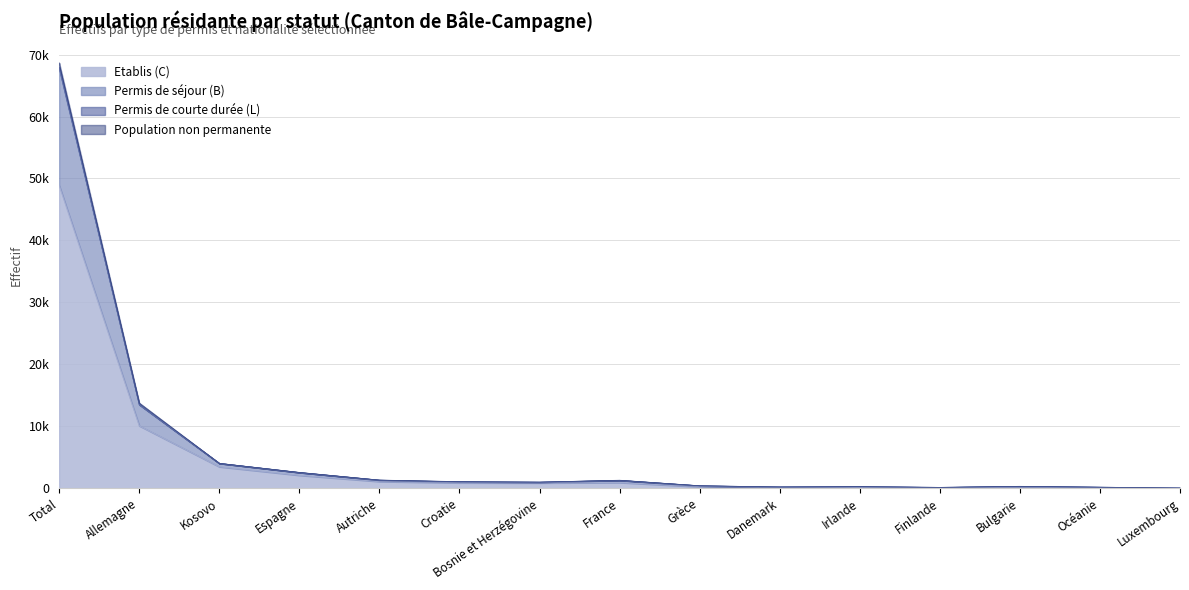

What is the sum of the Permis de séjour (B) values at Espagne and Luxembourg?

2567